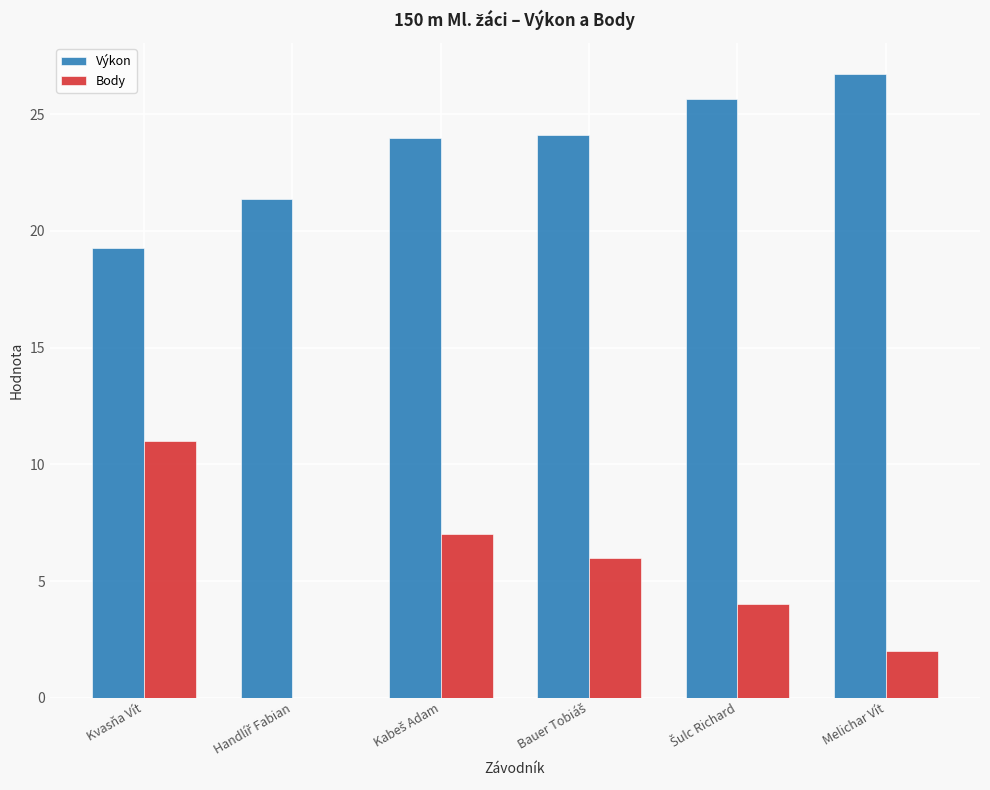

What is the sum of all Výkon values?

141.1